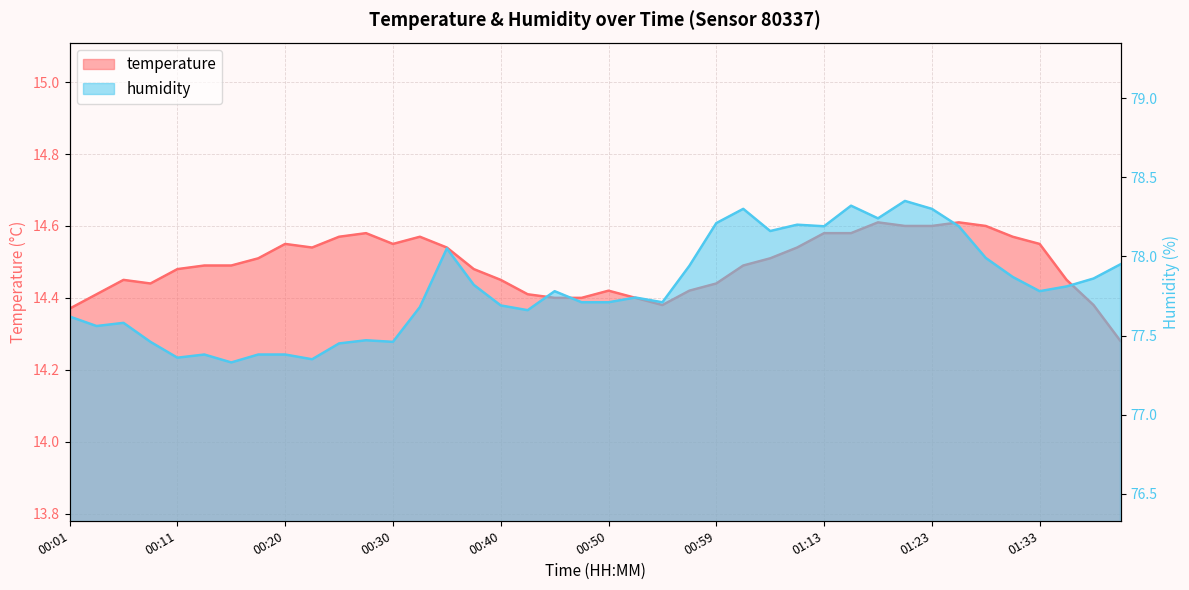

At which category is the sum across all series the highest?

01:21